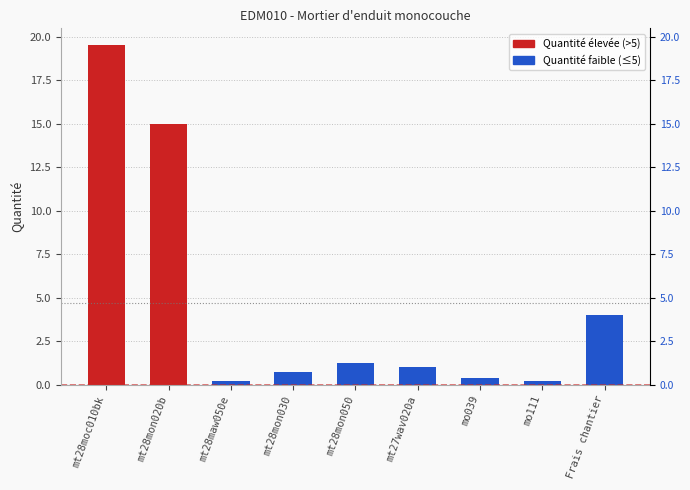

What is the difference between the values at Frais chantier and mt27wav020a?

3.0